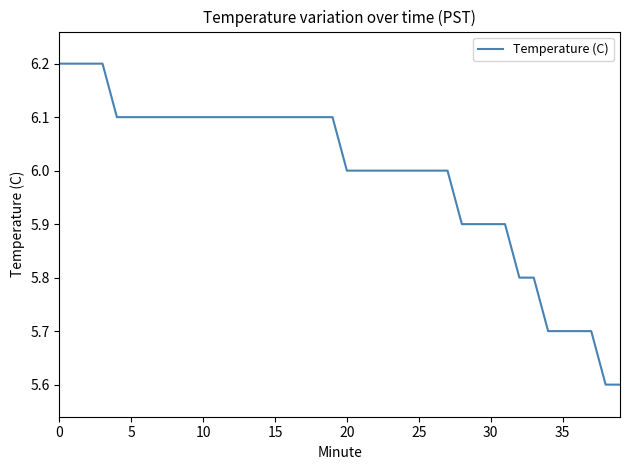

What is the difference between the maximum and minimum values?

0.6